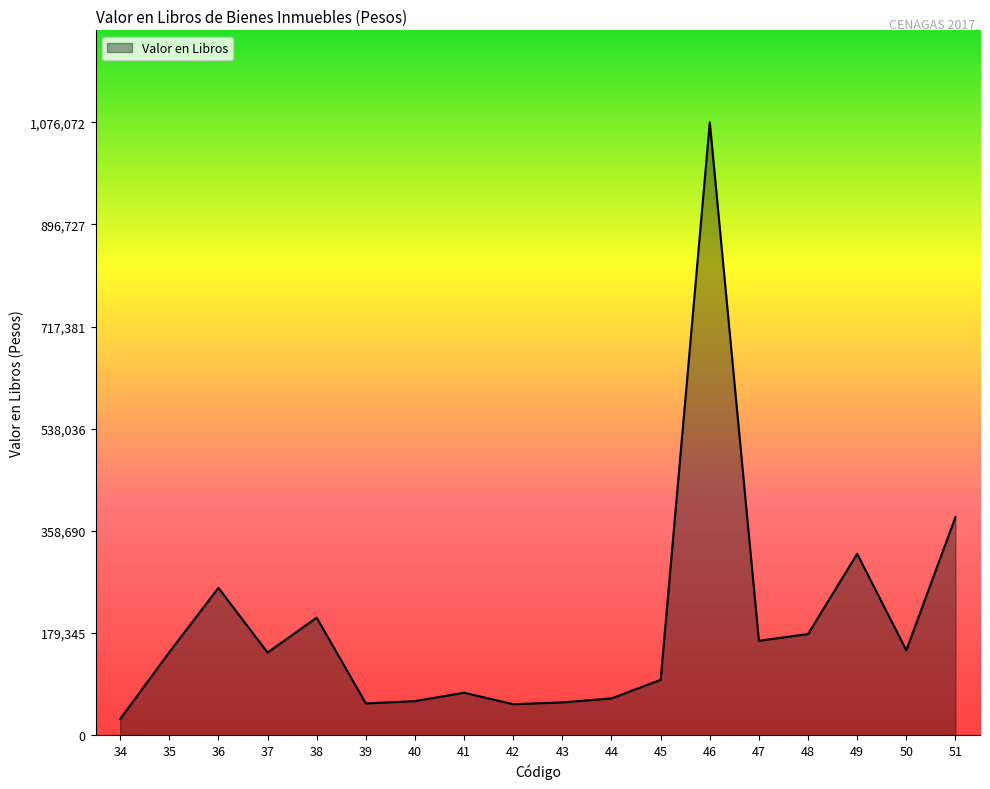

Does the chart display data point markers on the line(s)?

No